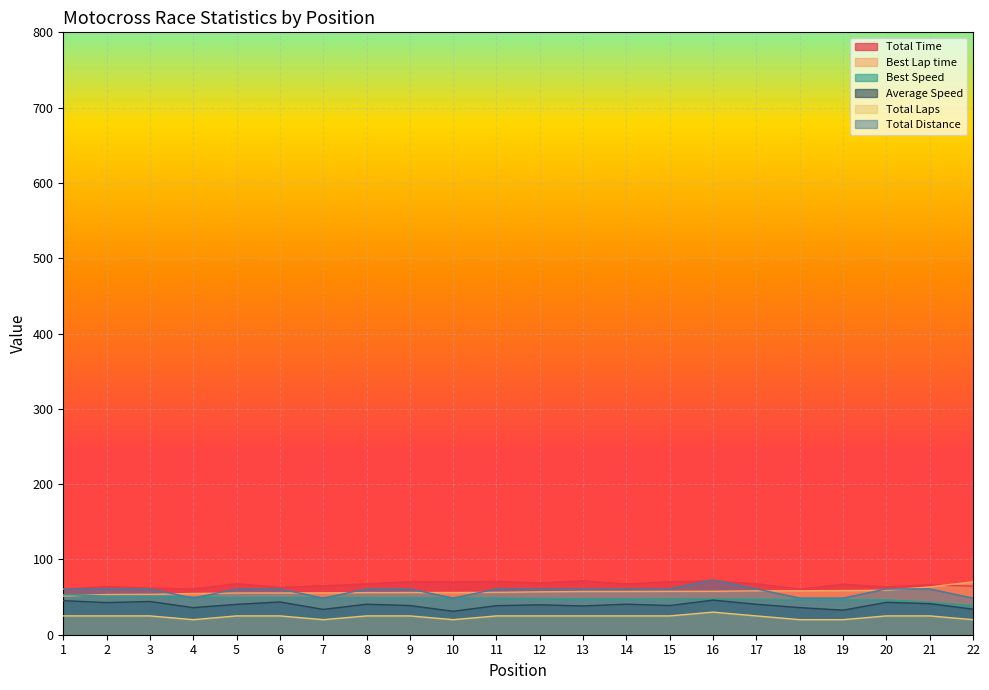

Rank the series at 8 from lowest to highest value.

Total Laps, Average Speed, Best Speed, Best Lap time, Total Distance, Total Time